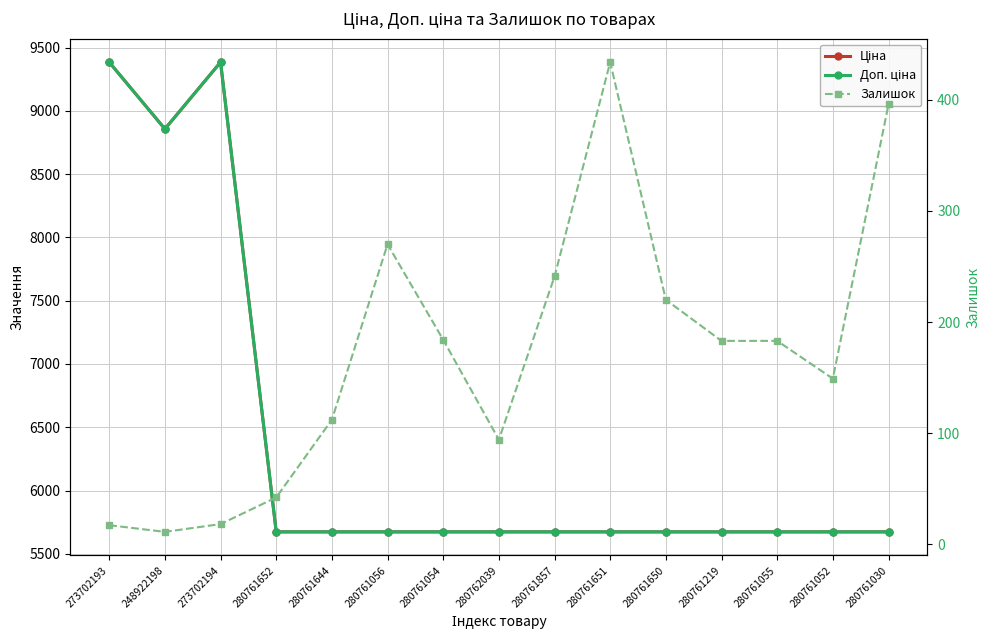

Where is the first local minimum for Залишок?

248922198